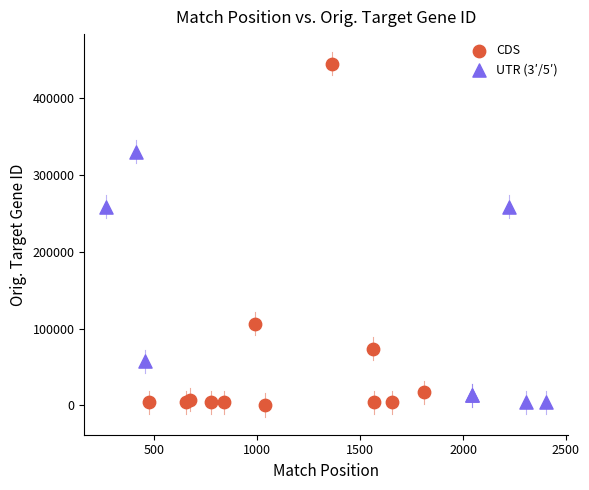

Which series has the widest spread of Y values?

CDS